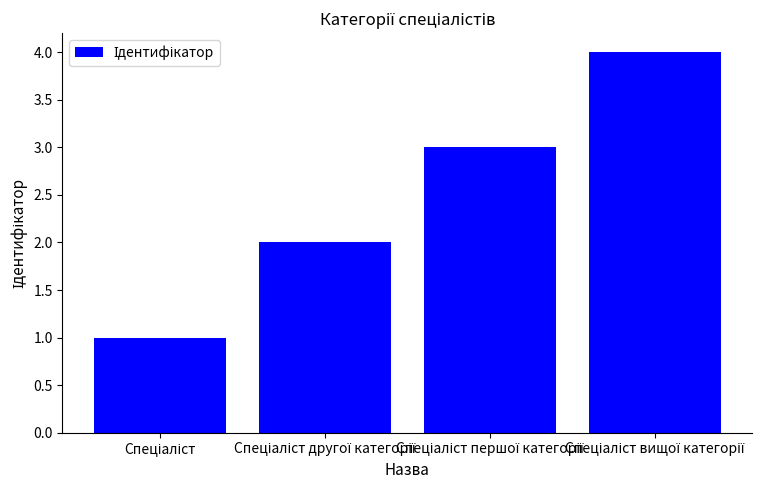

Reading right to left, extract all data points from this chart.

4	3	2	1